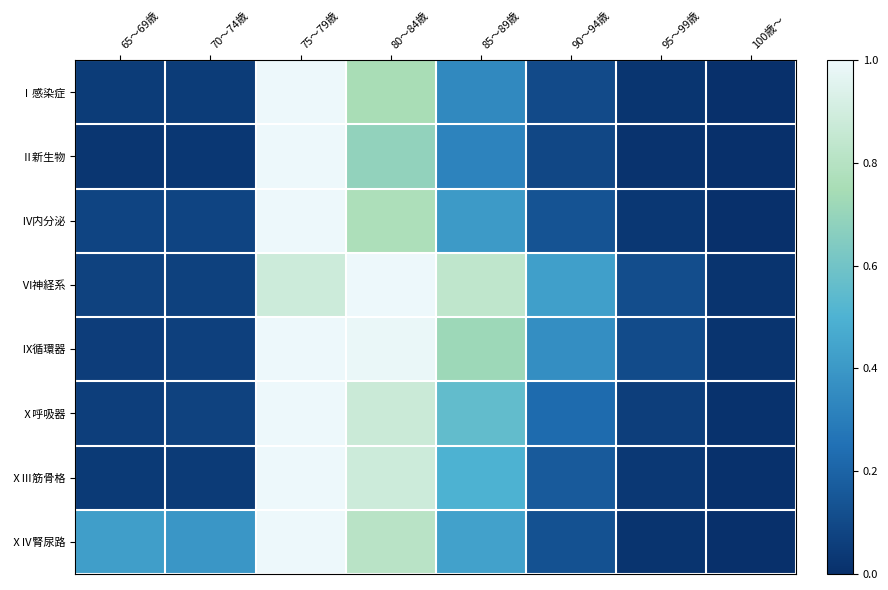

What is the total value across all series at 90～94歳?

1.6